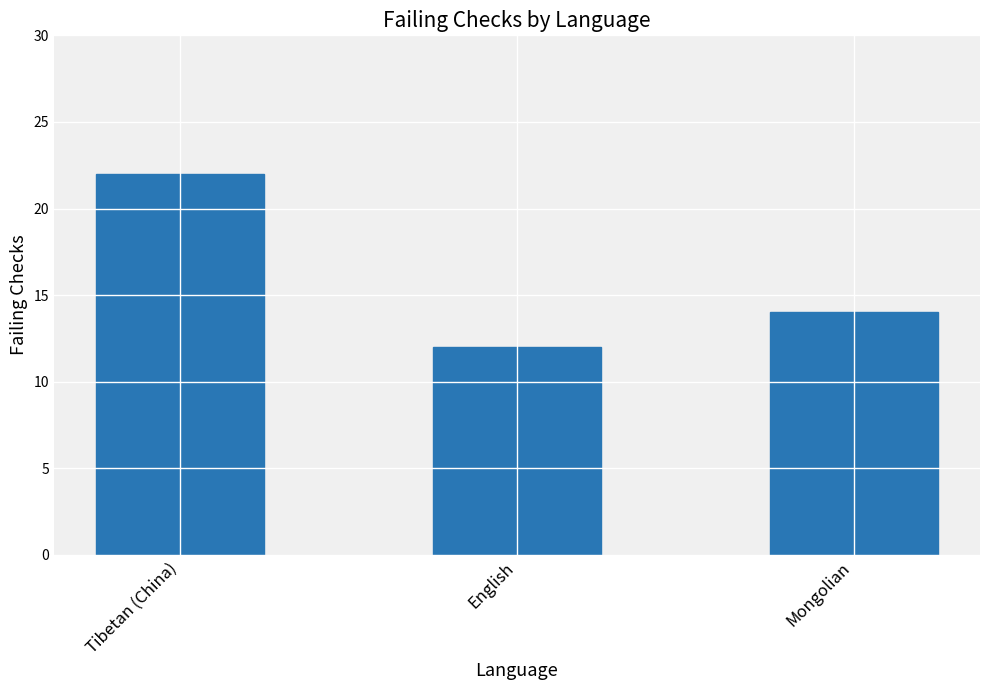

The chart shows a value of 9 at Mongolian. True or false?

False